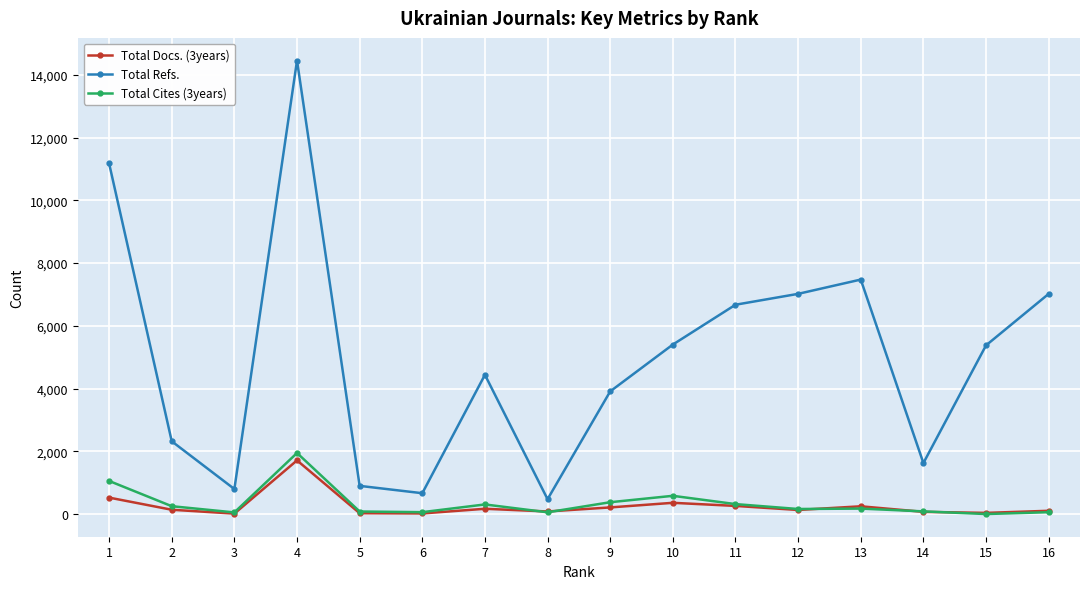

How many data points in Total Refs. are less than 5380?

8